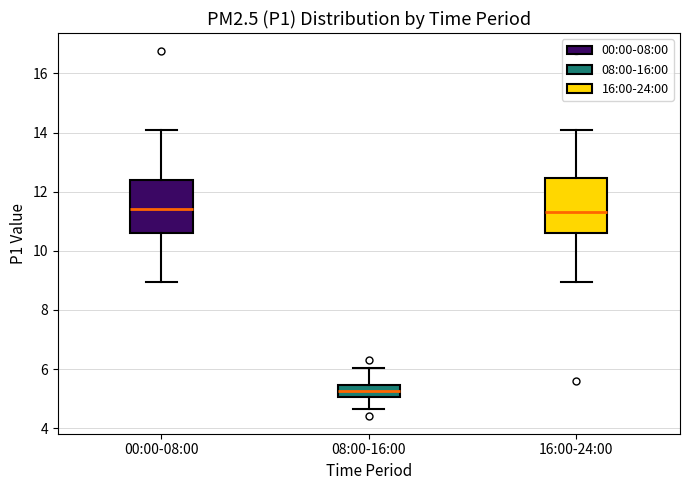

Reading left to right, read every box against the y-axis: the position of its median line, the range the box covers, and the ends of its whiskers. The values are not printed on the chart, so give them approximately, as read against the axis.

00:00-08:00: median 11.4, box 10.6 to 12.4, whiskers 9.0 to 14.2
08:00-16:00: median 5.2, box 5.0 to 5.4, whiskers 4.6 to 6.0
16:00-24:00: median 11.4, box 10.6 to 12.4, whiskers 9.0 to 14.2